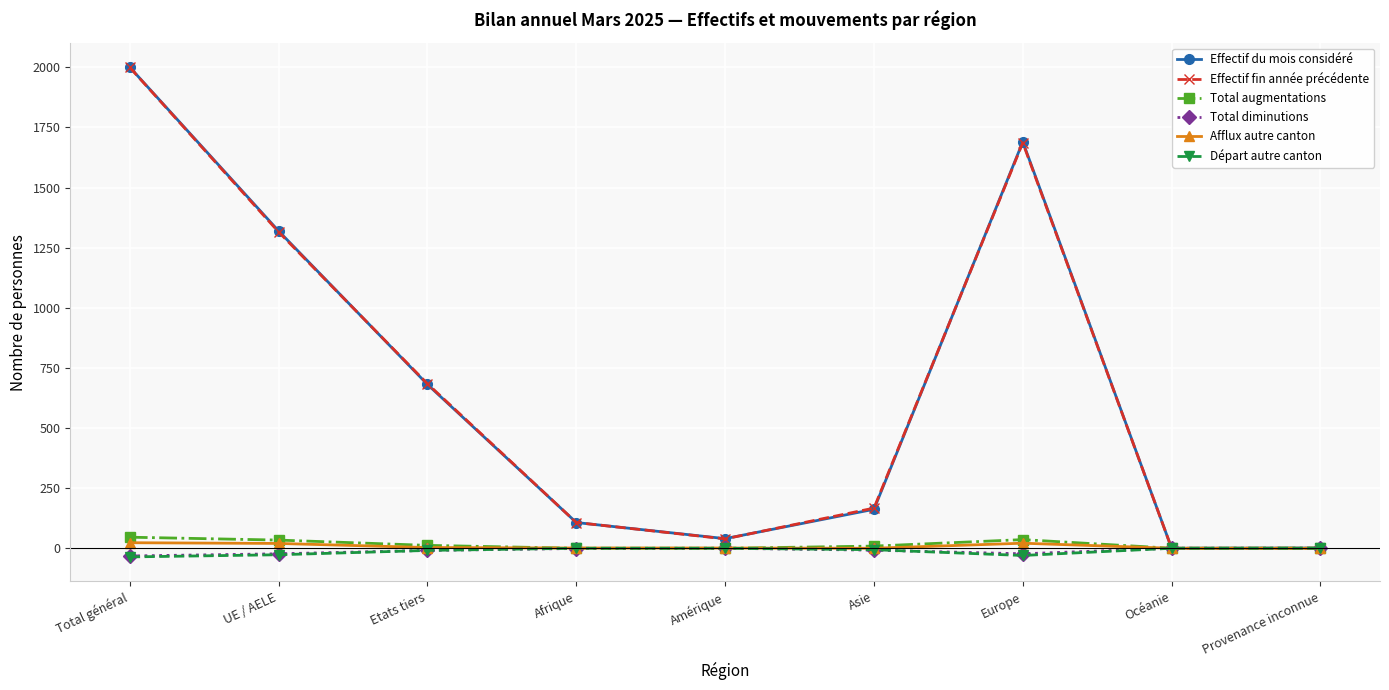

At which category is the sum across all series the highest?

Total général